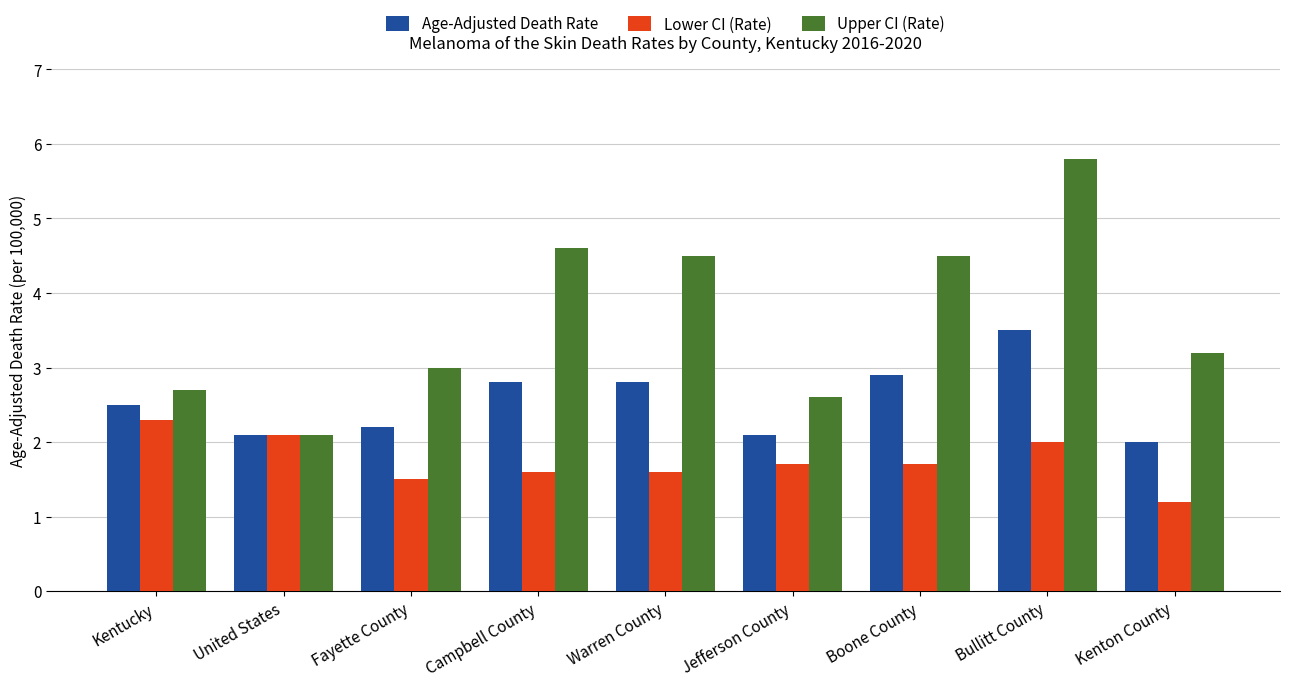

Which series changed the most between United States and Bullitt County?

Upper CI (Rate)